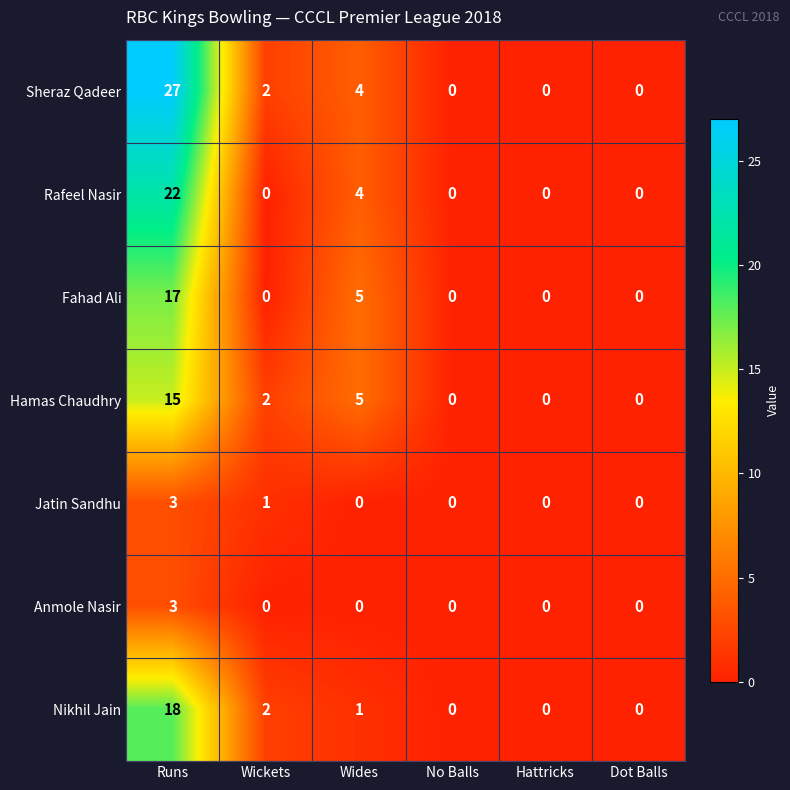

Which category has the highest value in the Nikhil Jain series?

Runs